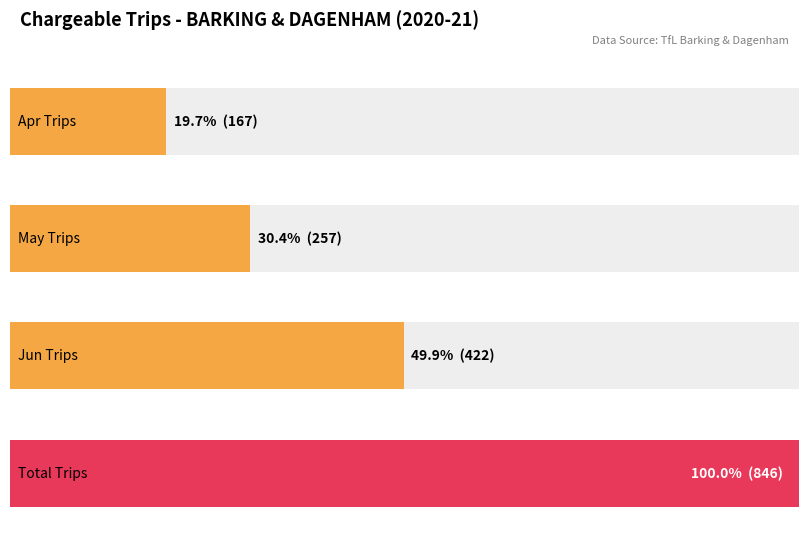

How many data points in Jun are less than 422?

1